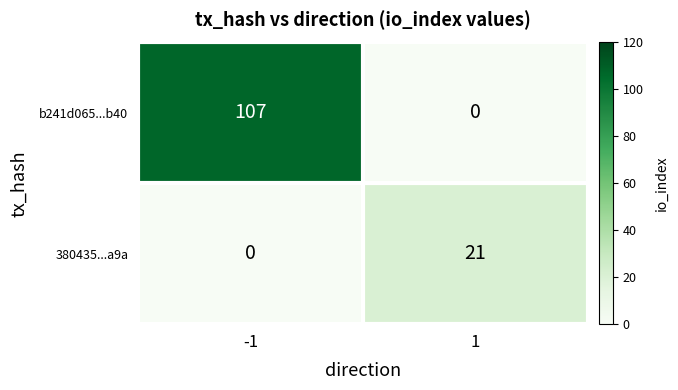

What is the sum of the 380435...a9a values at 1 and -1?

21